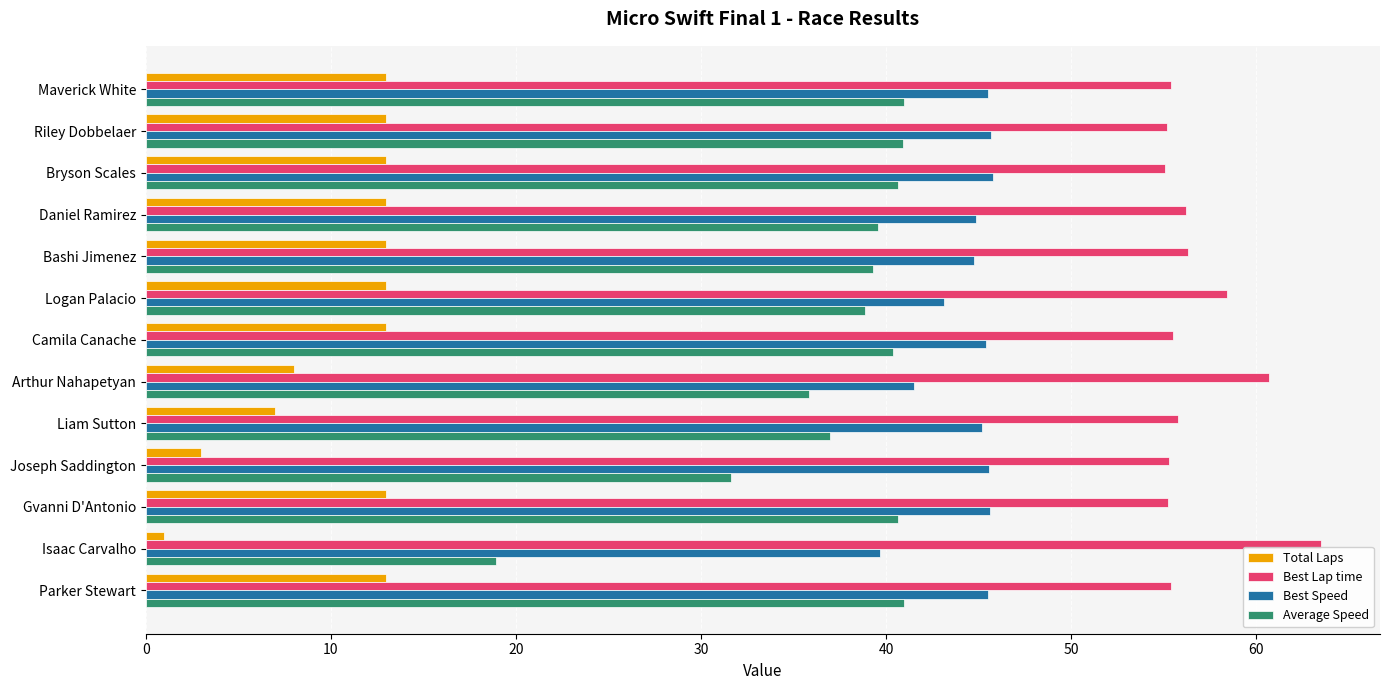

The Average Speed series shows 40.4 at Camila Canache. True or false?

True